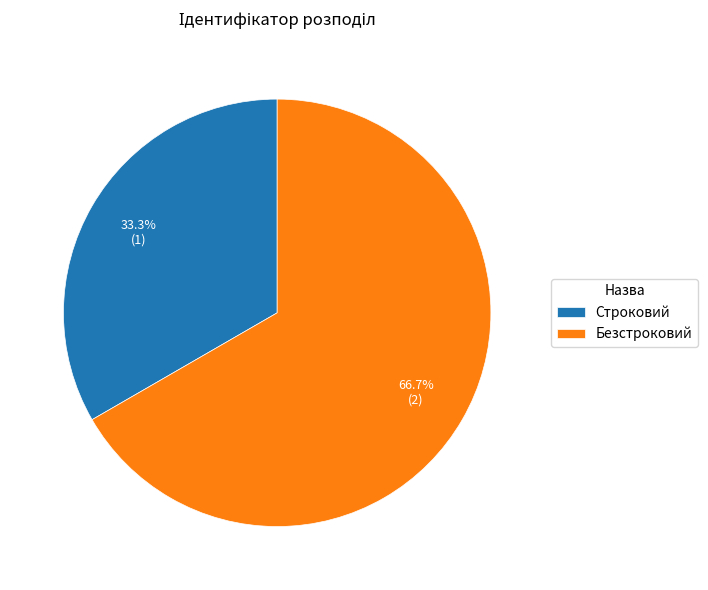

True or false: Безстроковий accounts for 67% of the total.

True